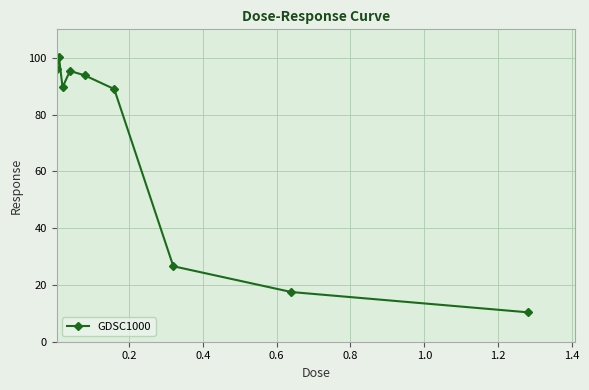

What is the value of the 6th point from the left?

89.0